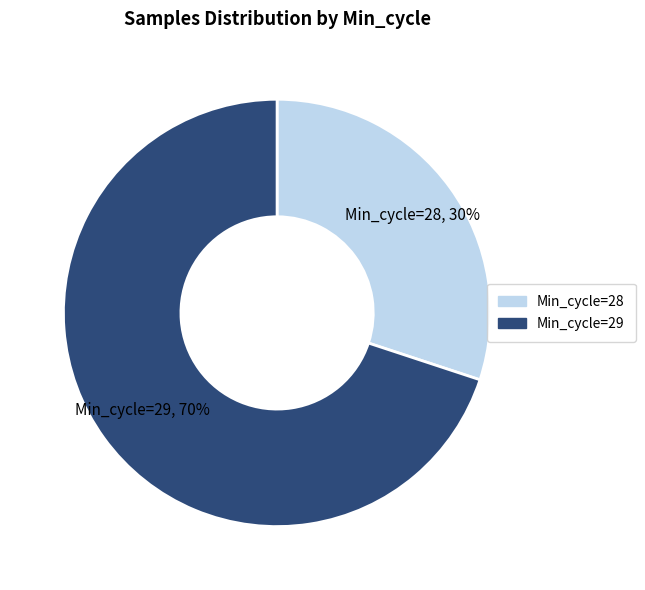

Between Min_cycle=29 and Min_cycle=28, which is larger?

Min_cycle=29